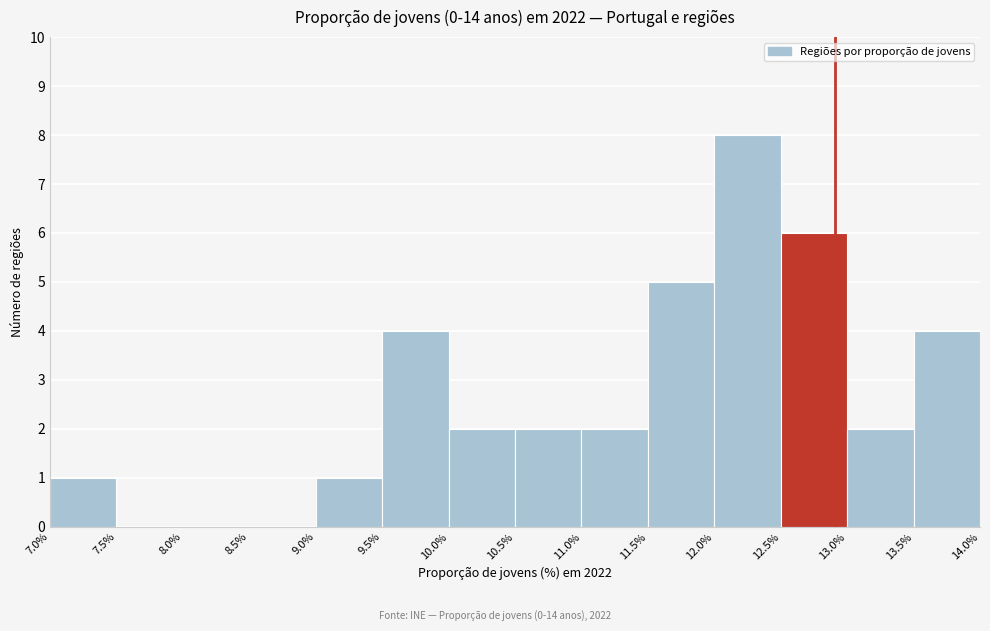

Over which range of the x-axis is the bar tallest?

12.0% to 12.5%